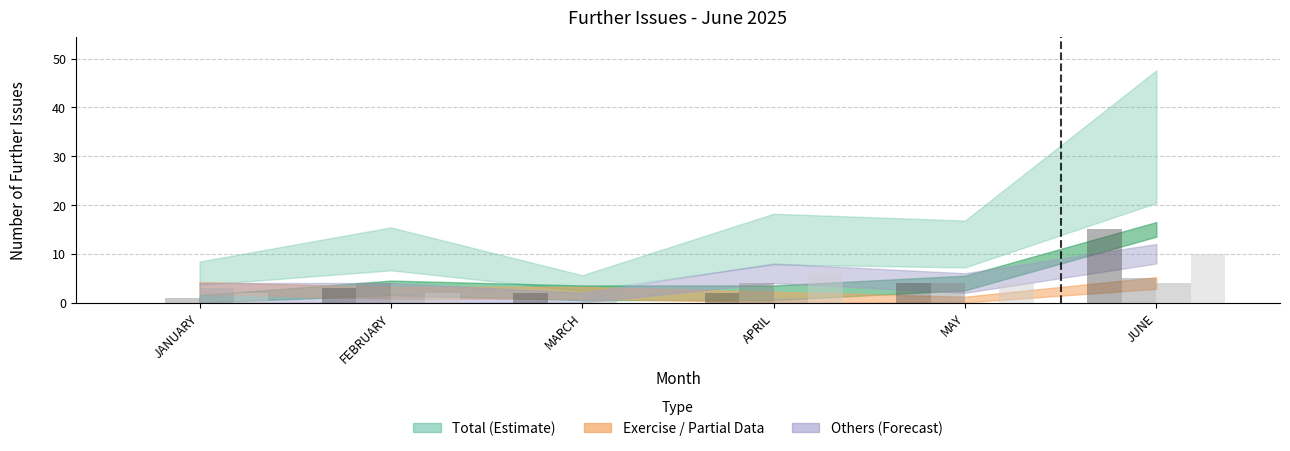

What is the total value across all series at MARCH?

4